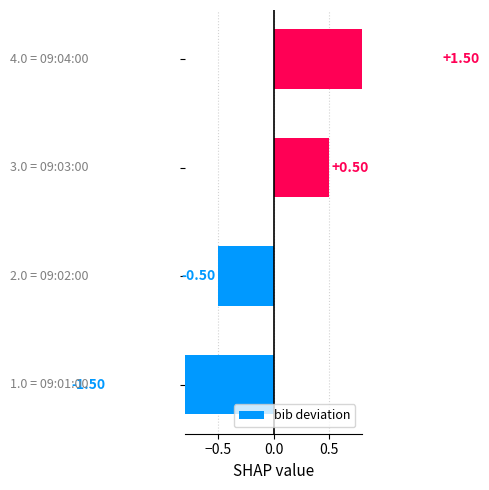

Count the number of values greater than 0.

2